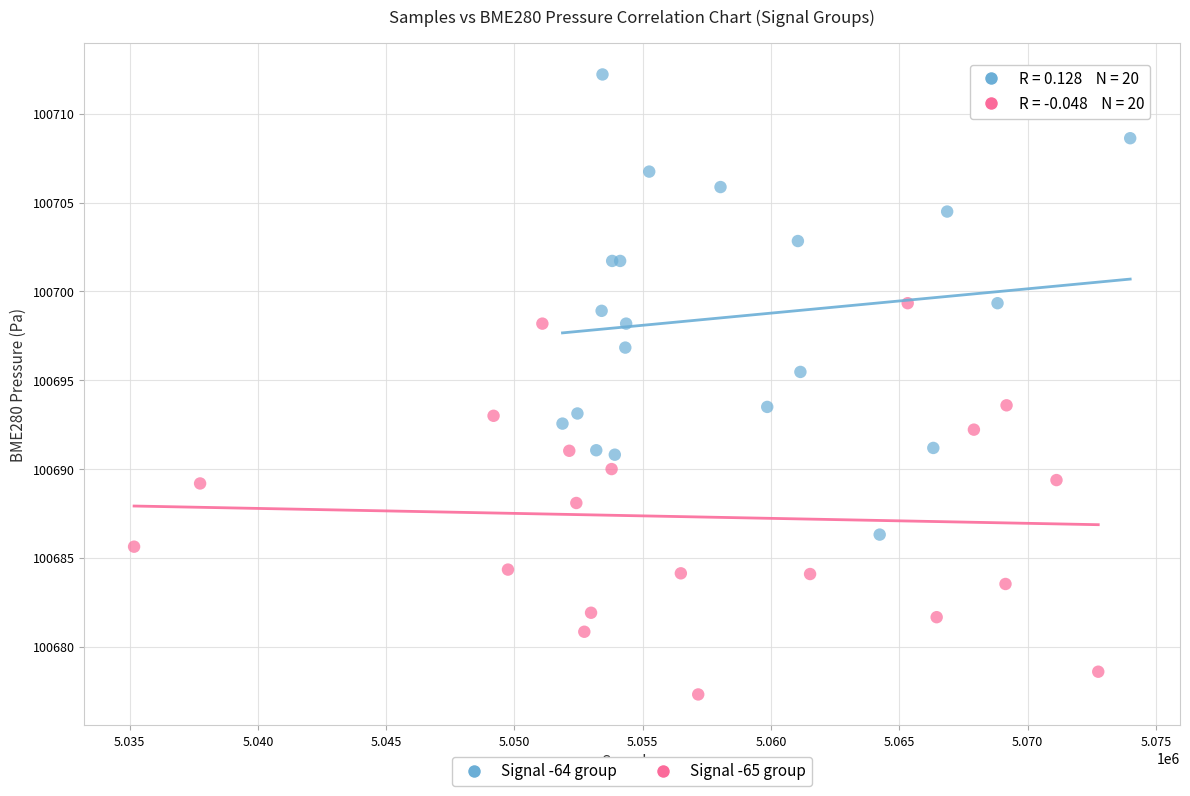

Which series contains the lowest Y value?

Signal -65 group